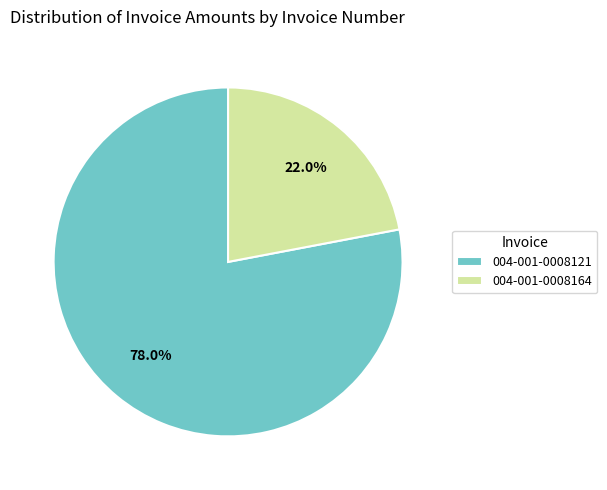

Does 004-001-0008121 represent more than half of the total?

Yes